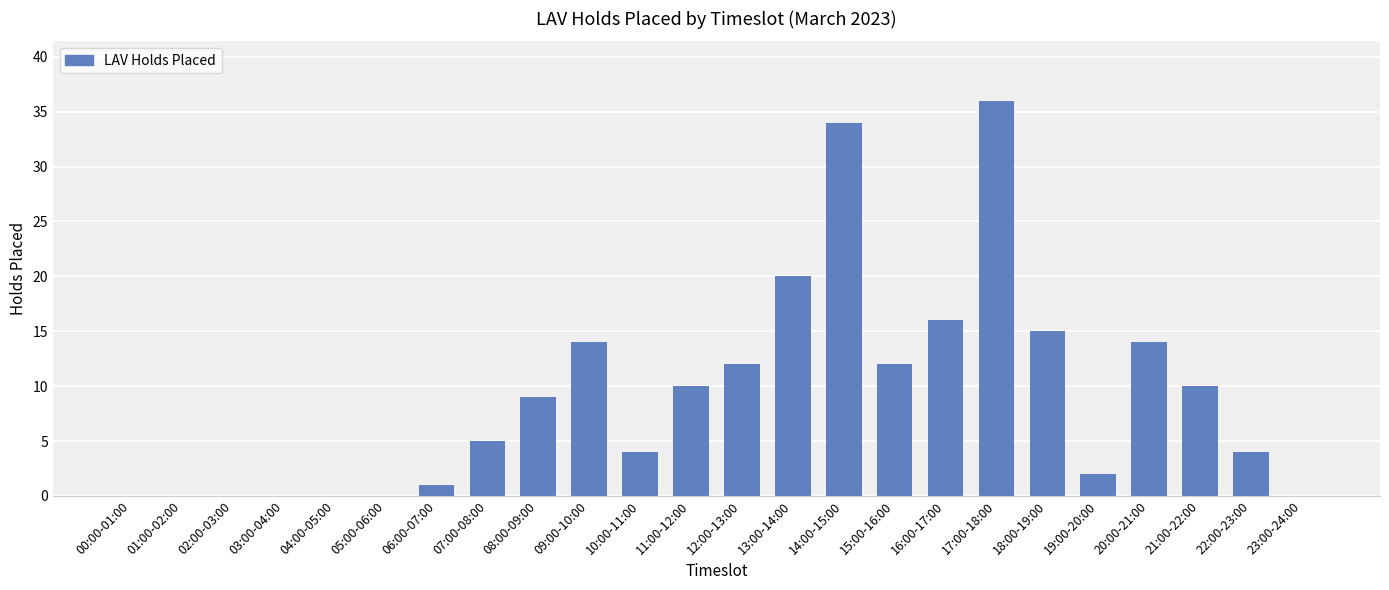

What is the sum of all values?

218